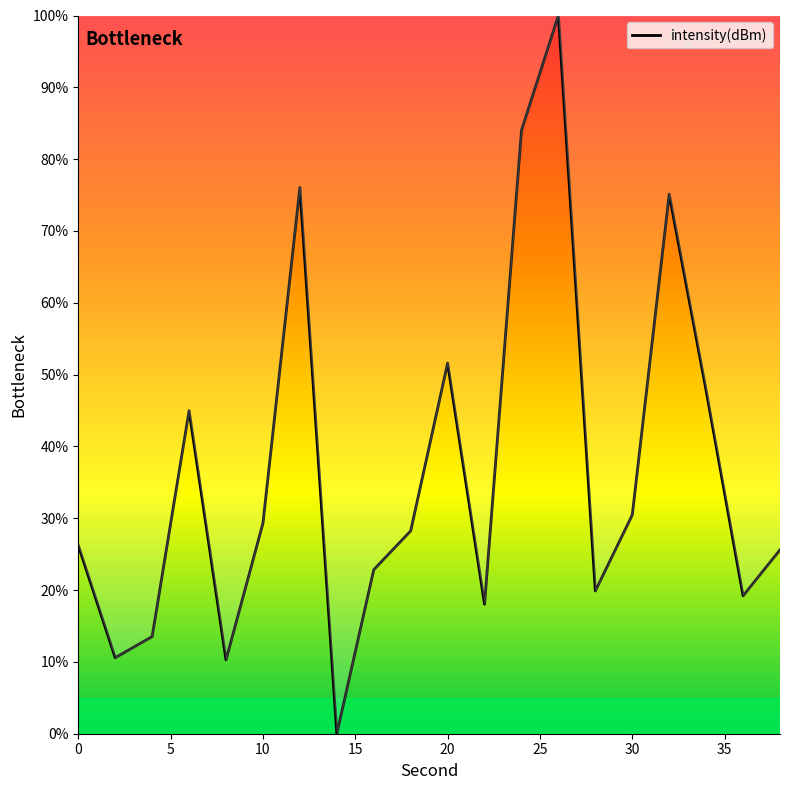

What is the difference between the maximum and minimum values?

100.0